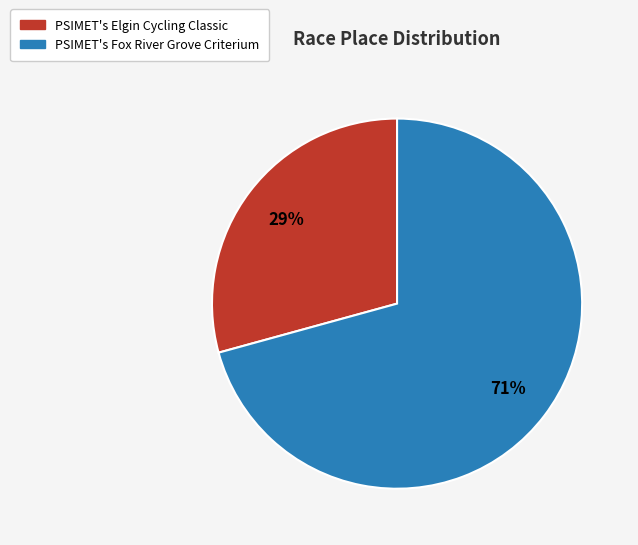

Combined, do PSIMET's Elgin Cycling Classic and PSIMET's Fox River Grove Criterium account for over 50%?

Yes